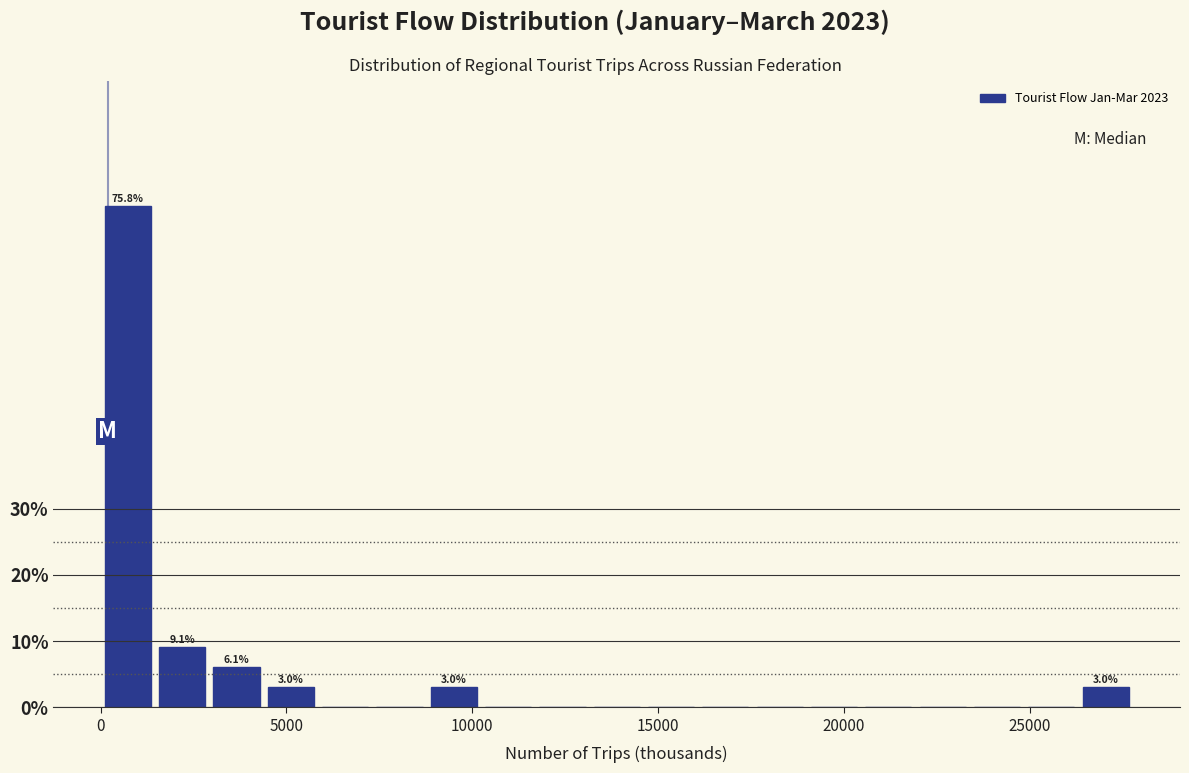

Around what value on the x-axis is the tallest bar? Give the approximate position of its centre, as read against the axis.

500